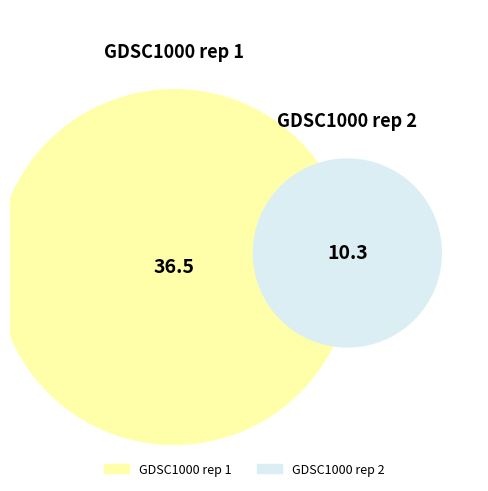

Between GDSC1000 rep 2 and GDSC1000 rep 1, which is larger?

GDSC1000 rep 1